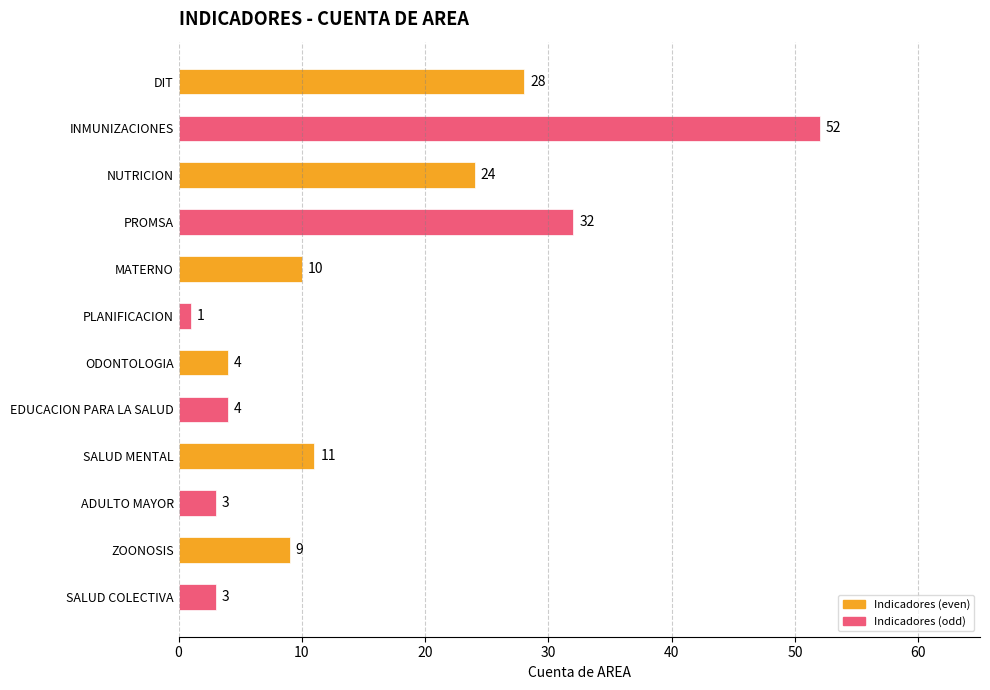

What is the ratio of the value at SALUD MENTAL to the value at DIT?

0.4